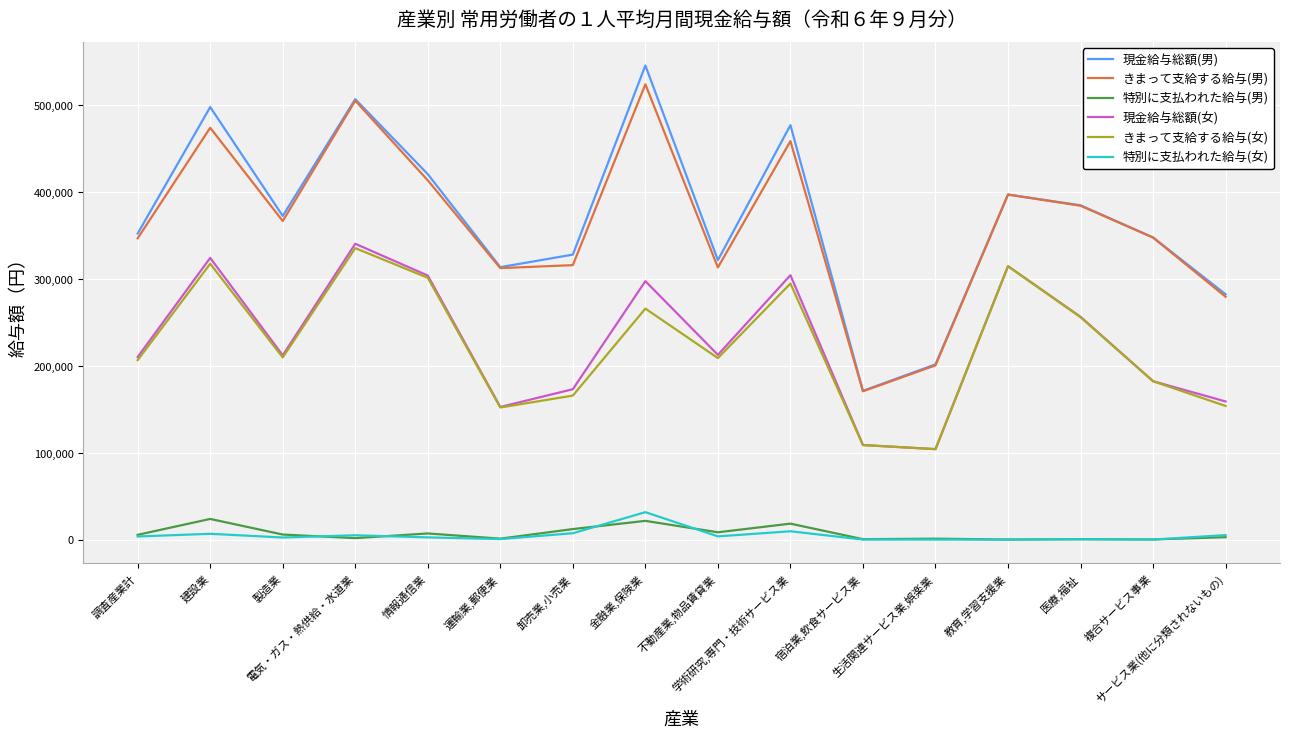

True or false: 特別に支払われた給与(女) and きまって支給する給与(男) cross at least once.

False